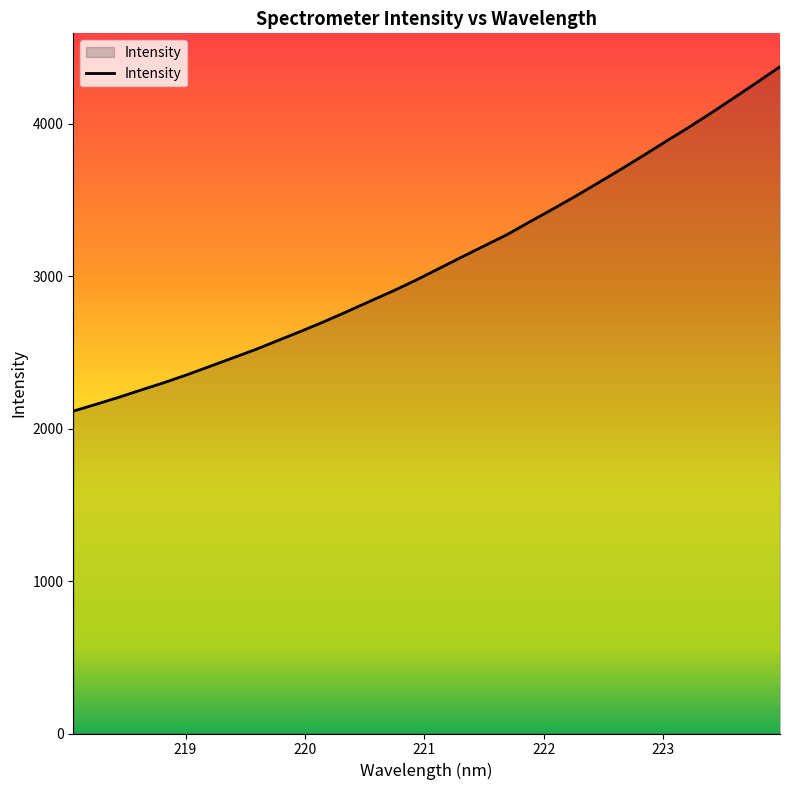

What is the greatest value displayed?

4372.7